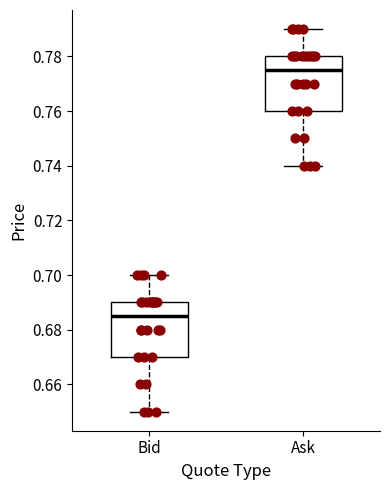

Where does the median line of the box for Bid sit on the y-axis? The values are not printed on the chart, so give them approximately, as read against the axis.

0.686